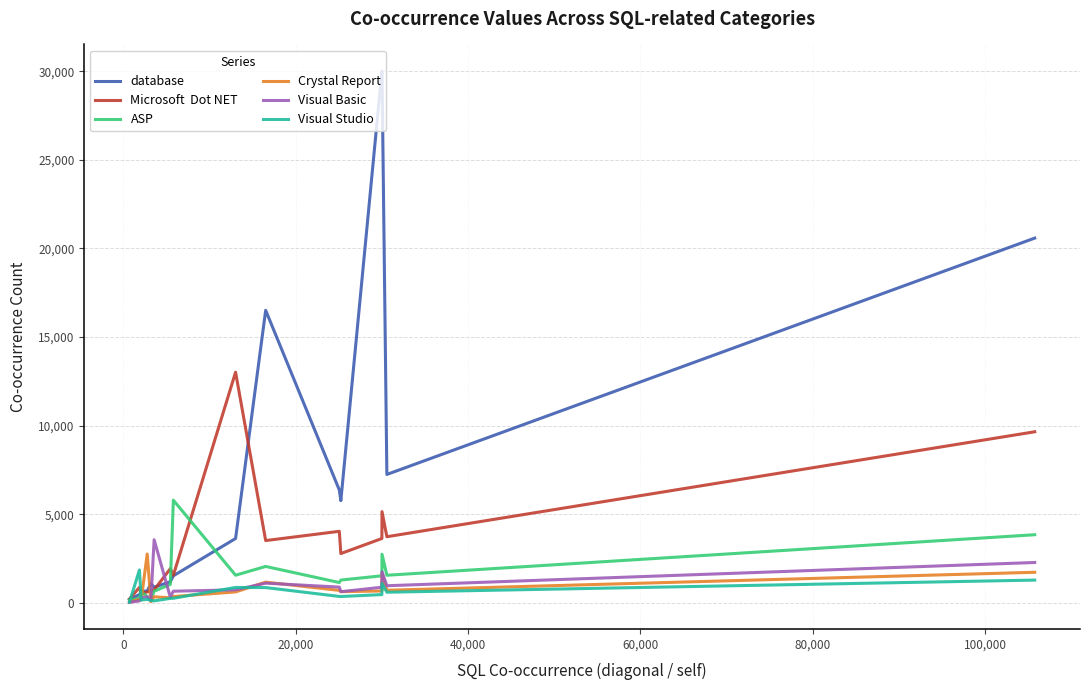

What is the greatest value displayed?

30011